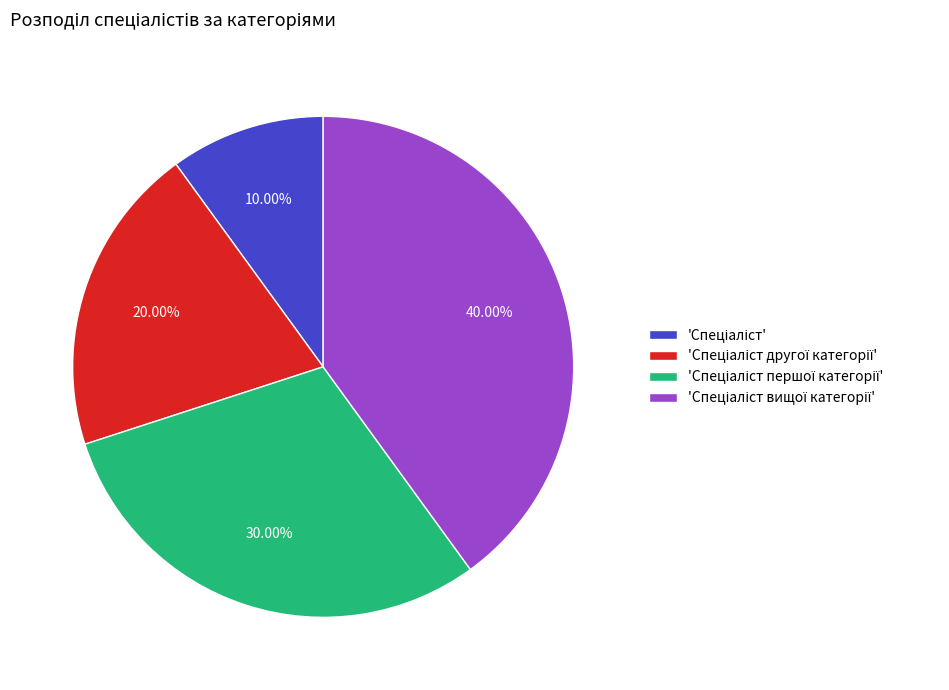

How many segments does this pie chart have?

4